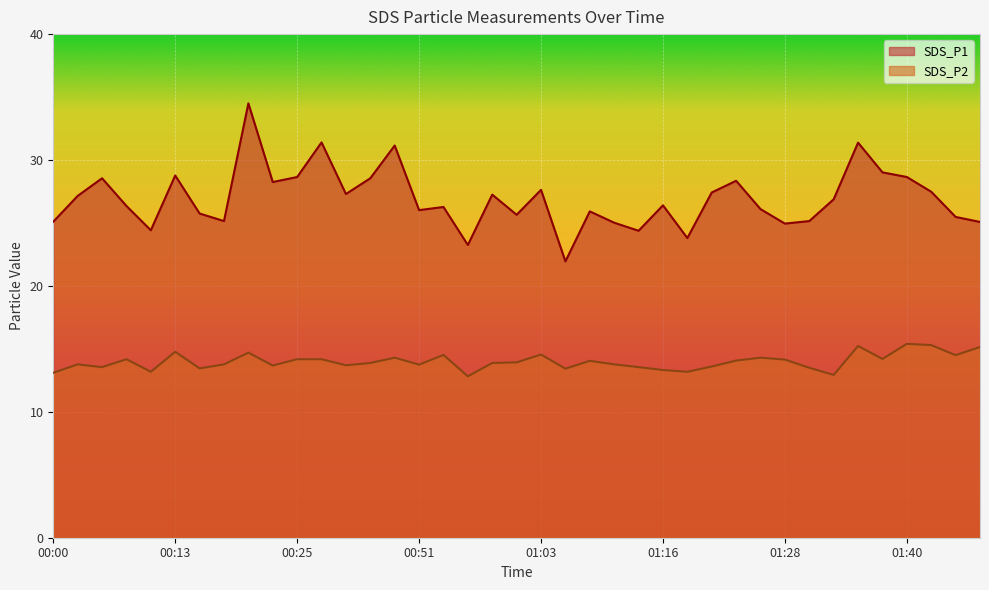

Between 00:51 and 01:23, which series saw the biggest shift?

SDS_P1